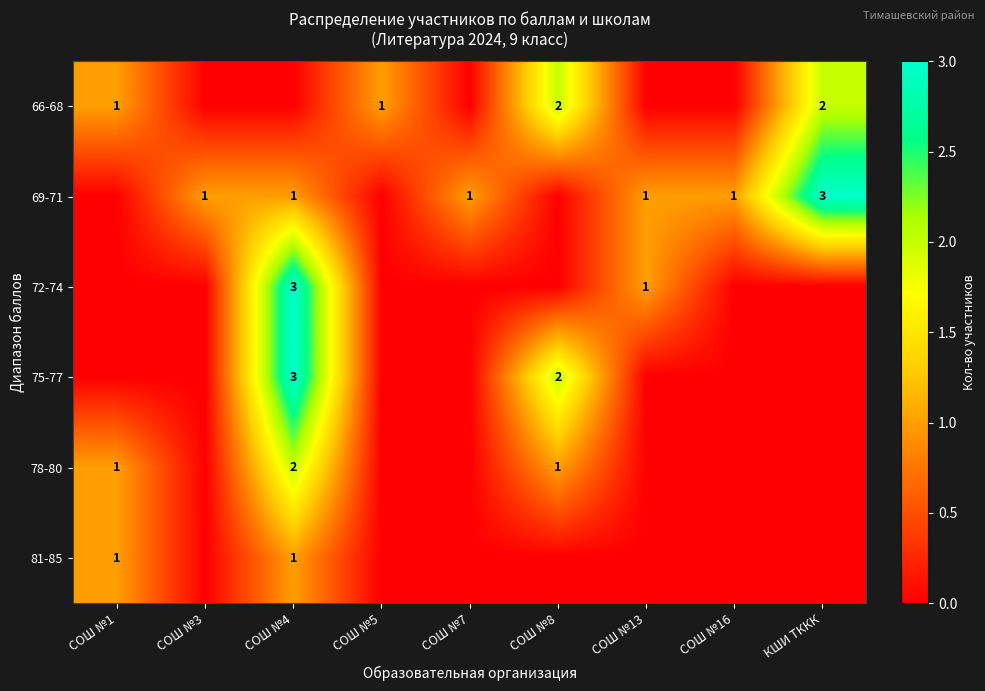

The 81-85 series shows 1 at СОШ №4. True or false?

True